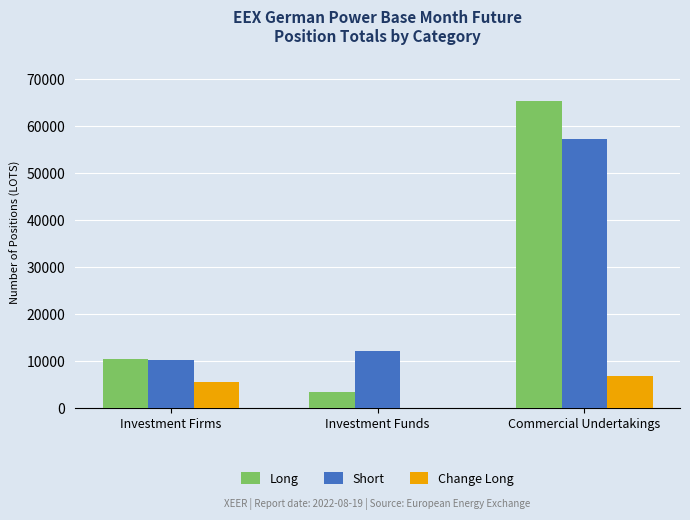

Which series changed the most between Investment Funds and Commercial Undertakings?

Long